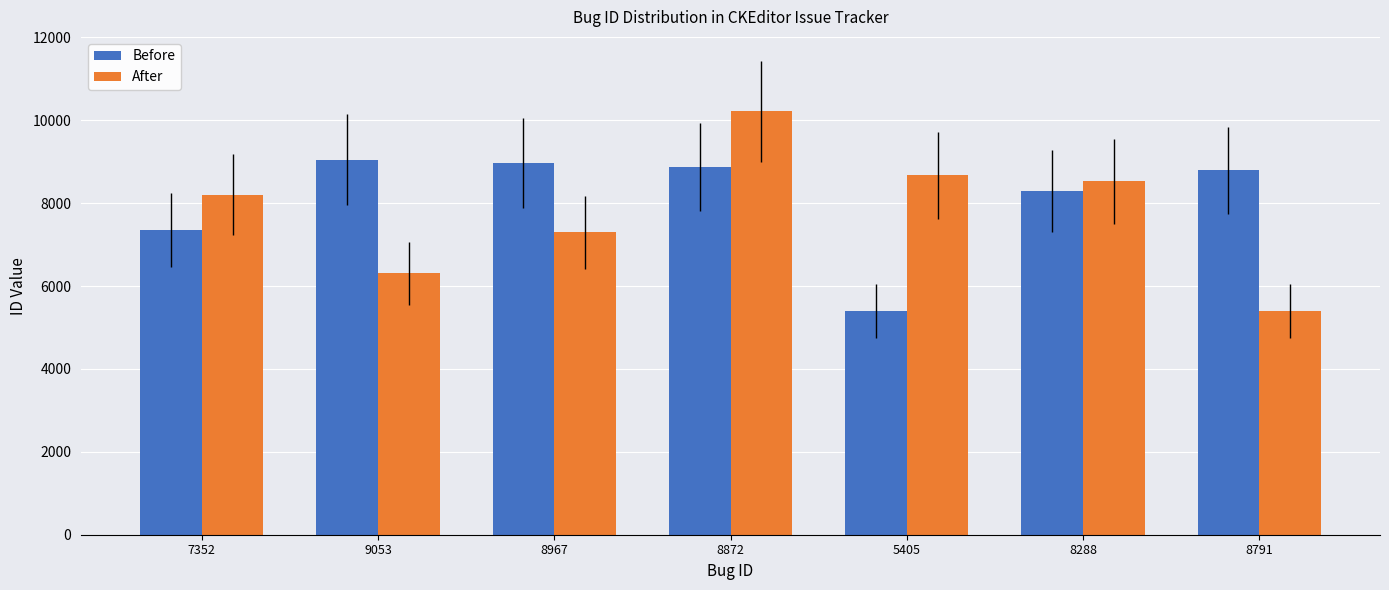

Which series has the largest total across all categories?

Before